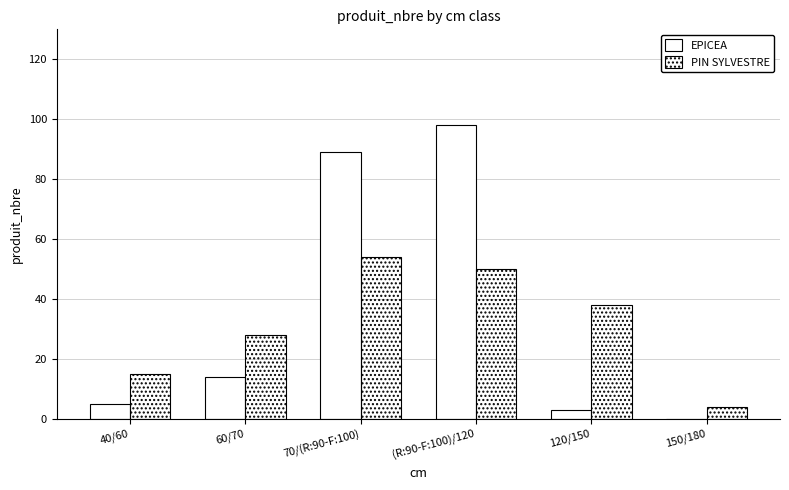

At which category is the sum across all series the highest?

(R:90-F:100)/120